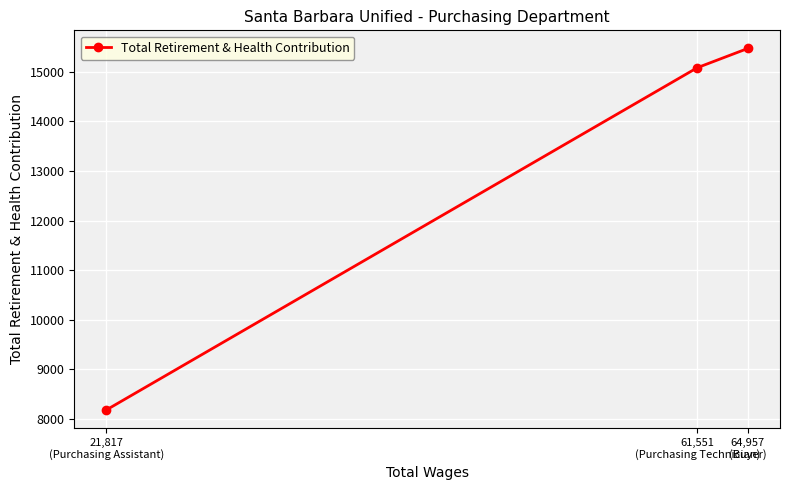

Read the value at 21,817
(Purchasing Assistant), to the nearest 50.

8200